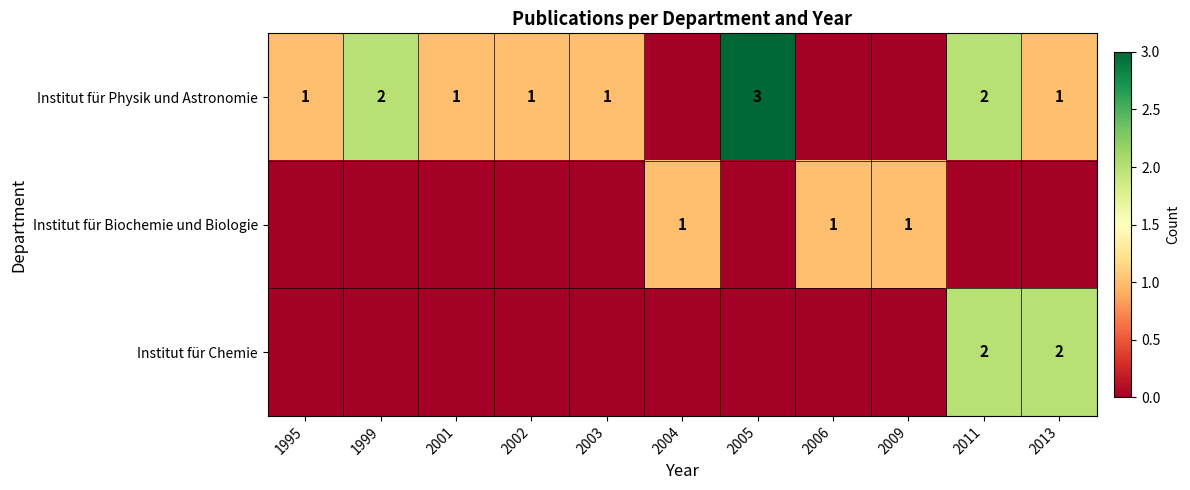

The value of Institut für Chemie at 2011 is 1. True or false?

False